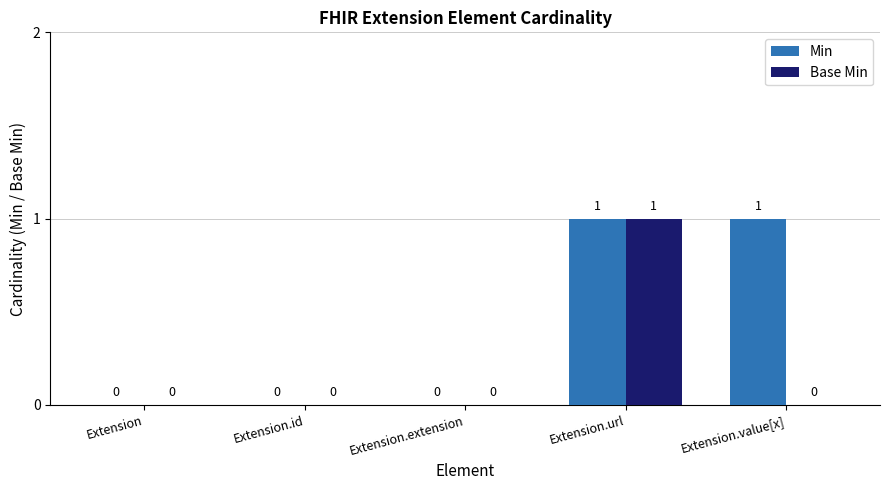

Which series has the largest total across all categories?

Min